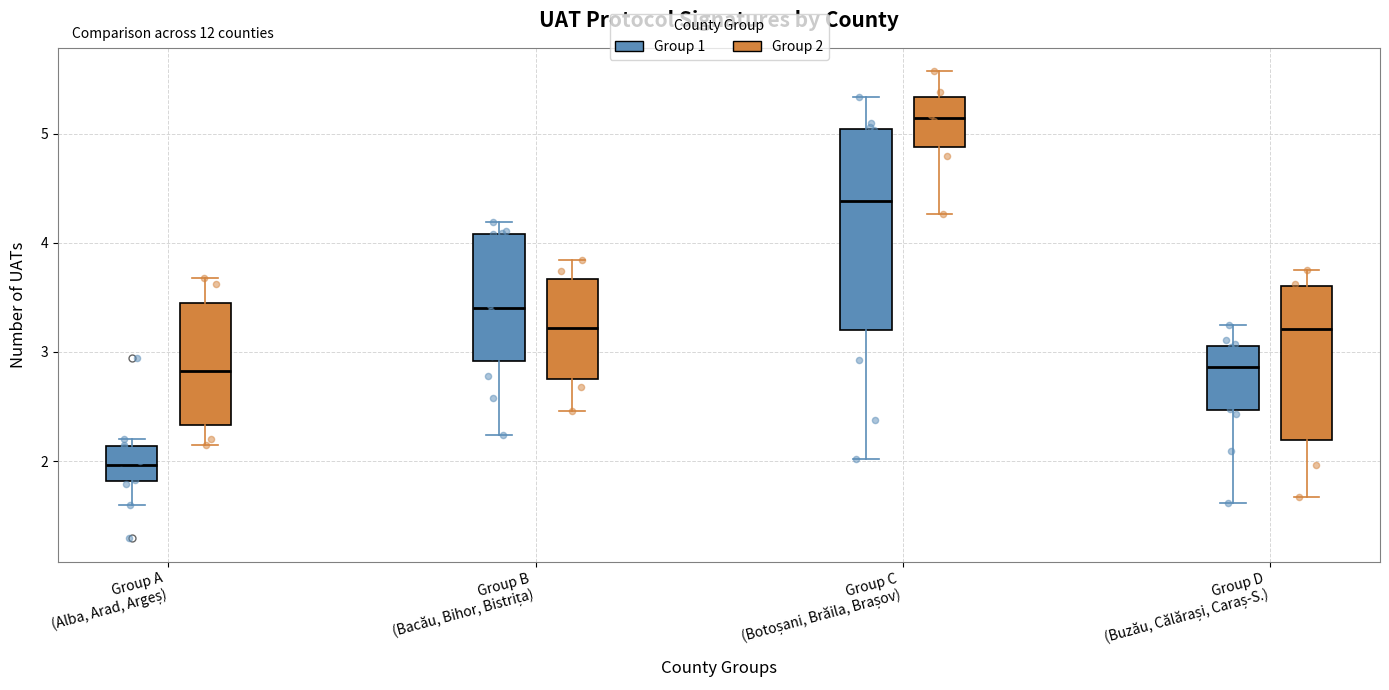

Where is the lower edge of the box for Group D (Buzău, Călărași, Caraș-S.) (Group 2) on the y-axis? The values are not printed on the chart, so give them approximately, as read against the axis.

2.2